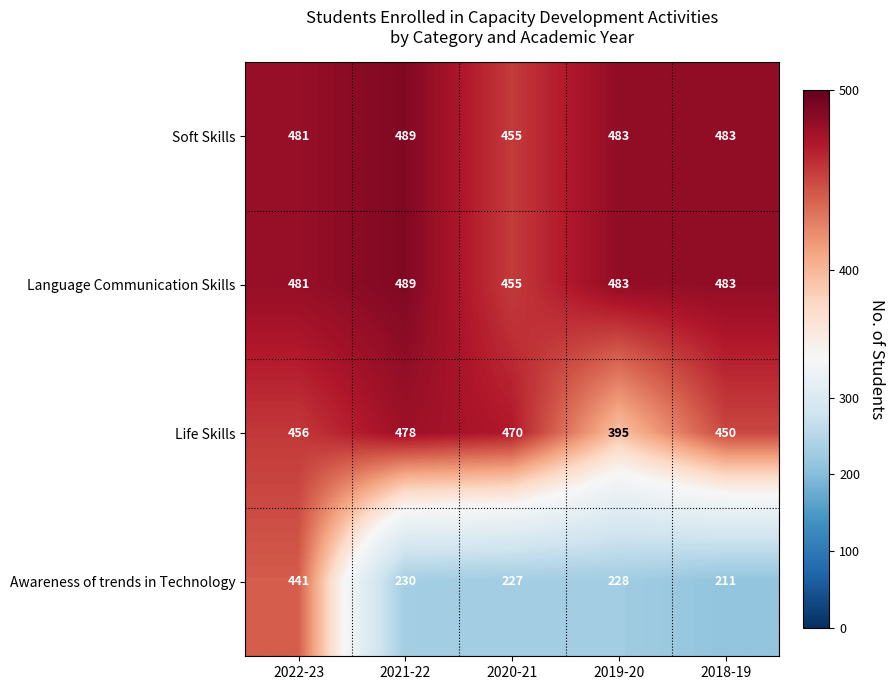

At which category is the sum across all series the highest?

2022-23